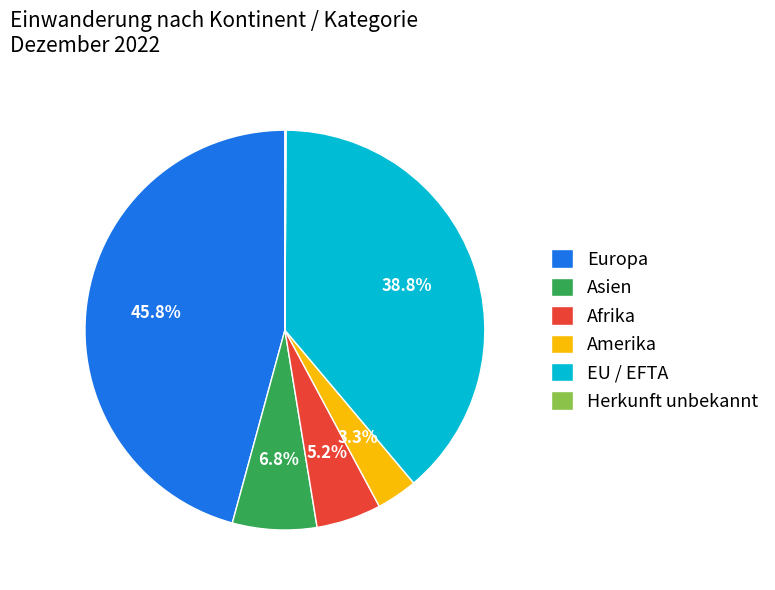

Which has a higher value, Europa or Afrika?

Europa